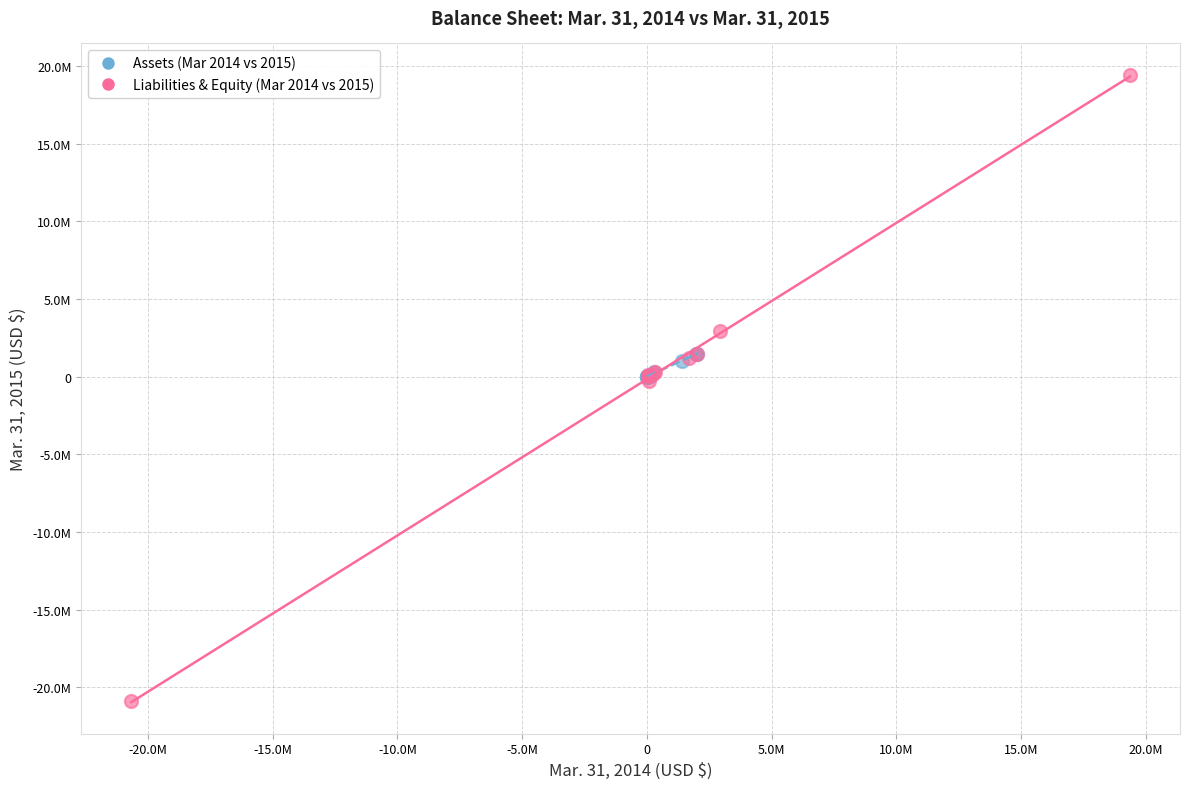

Which series reaches the maximum Y coordinate?

Liabilities & Equity (Mar 2014 vs 2015)